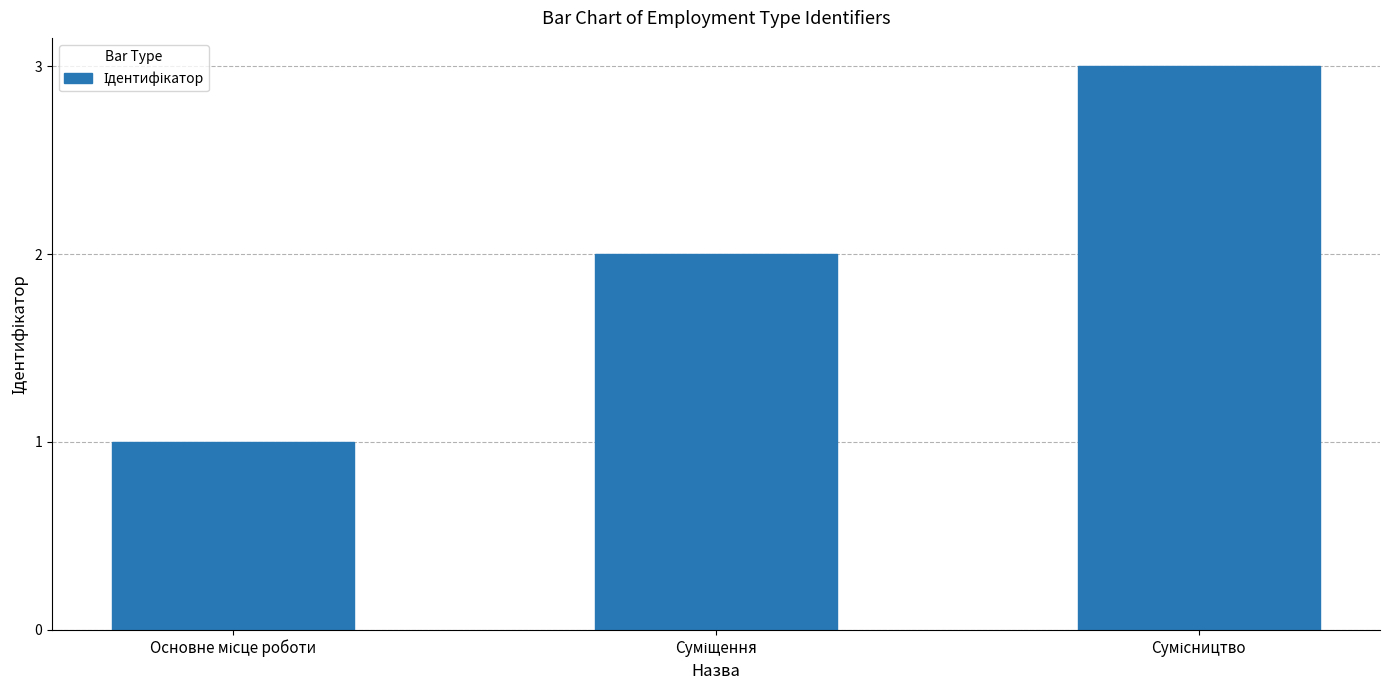

What is the minimum value shown in the chart?

1